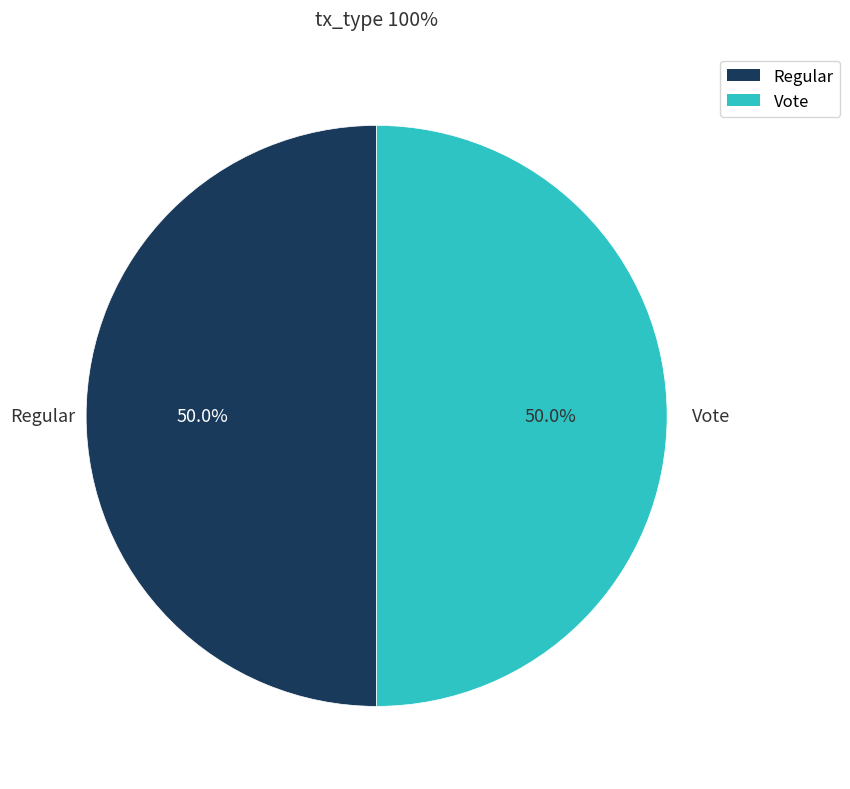

Combined, what portion of the pie is Regular and Vote?

100.0%